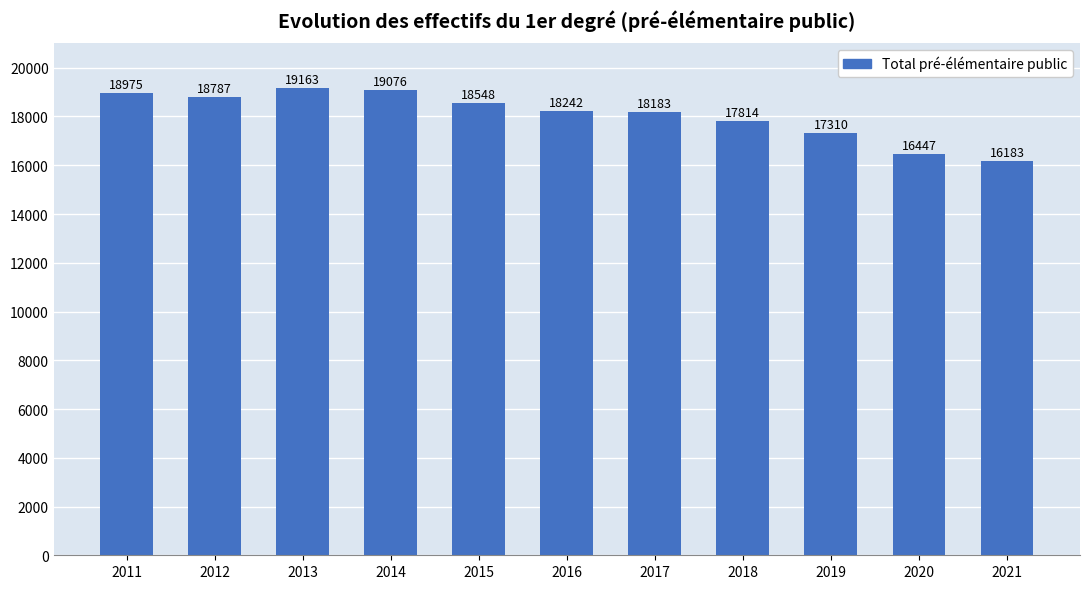

True or false: the data shows 18242 at 2016.

True